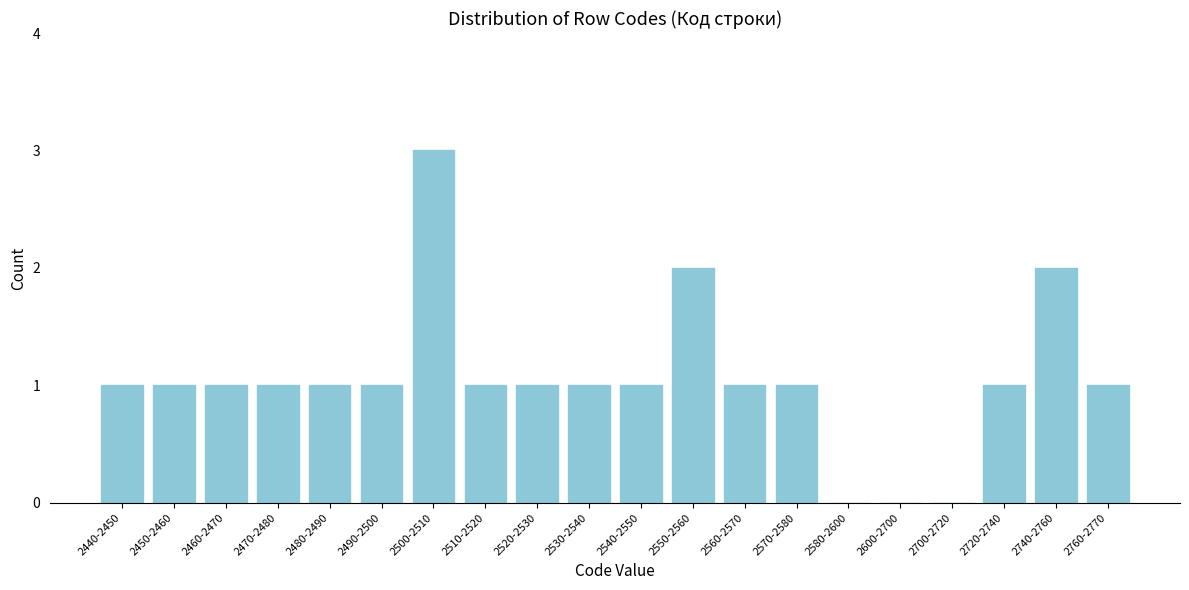

Reading left to right, extract all data points from this chart.

2440-2450=1	2450-2460=1	2460-2470=1	2470-2480=1	2480-2490=1	2490-2500=1	2500-2510=3	2510-2520=1	2520-2530=1	2530-2540=1	2540-2550=1	2550-2560=2	2560-2570=1	2570-2580=1	2580-2600=0	2600-2700=0	2700-2720=0	2720-2740=1	2740-2760=2	2760-2770=1